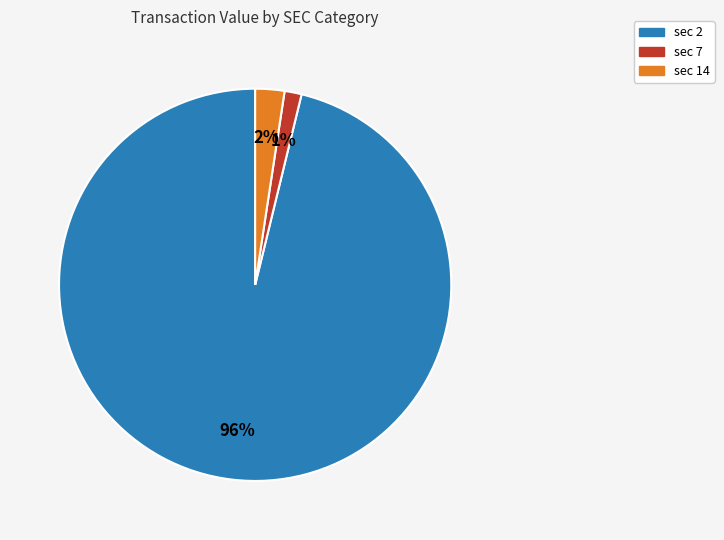

Does any single category account for the majority?

Yes